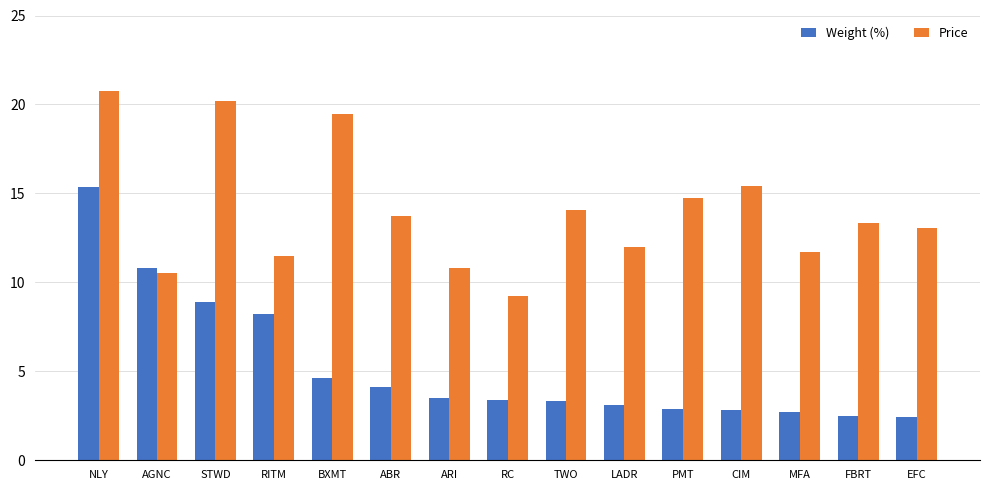

Between NLY and LADR, which series saw the biggest shift?

Weight (%)